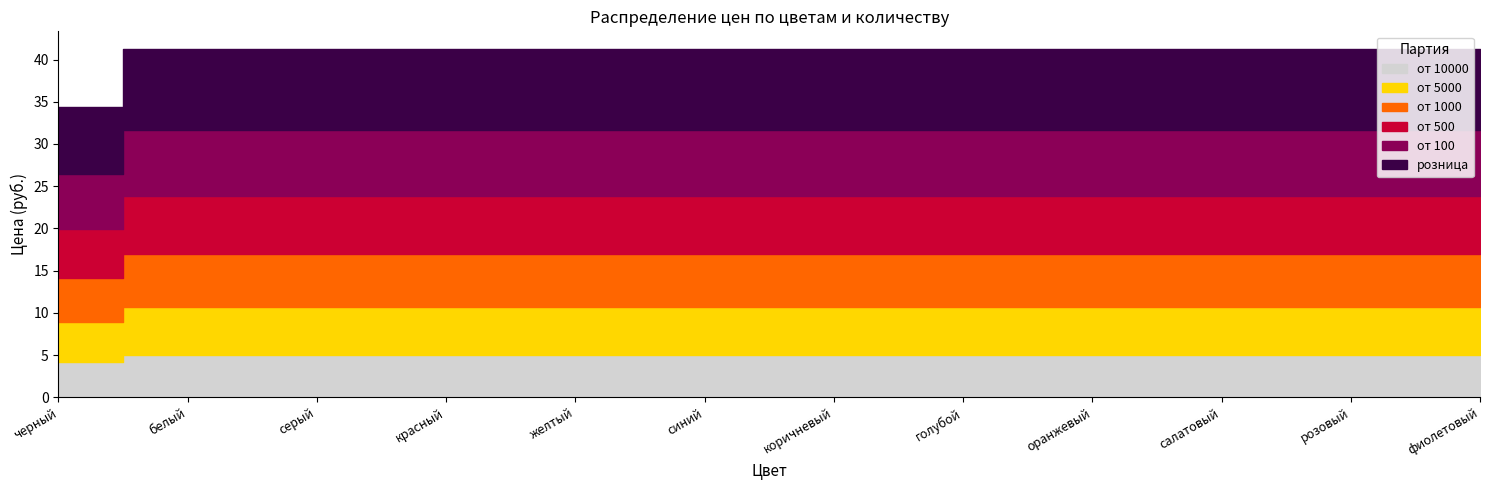

Reading left to right, transcribe all the data shown in this chart.

от 10000: черный=4.2	белый=5.0	серый=5.0	красный=5.0	желтый=5.0	синий=5.0	коричневый=5.0	голубой=5.0	оранжевый=5.0	салатовый=5.0	розовый=5.0	фиолетовый=5.0
от 5000: черный=4.7	белый=5.6	серый=5.6	красный=5.6	желтый=5.6	синий=5.6	коричневый=5.6	голубой=5.6	оранжевый=5.6	салатовый=5.6	розовый=5.6	фиолетовый=5.6
от 1000: черный=5.2	белый=6.2	серый=6.2	красный=6.2	желтый=6.2	синий=6.2	коричневый=6.2	голубой=6.2	оранжевый=6.2	салатовый=6.2	розовый=6.2	фиолетовый=6.2
от 500: черный=5.8	белый=7.0	серый=7.0	красный=7.0	желтый=7.0	синий=7.0	коричневый=7.0	голубой=7.0	оранжевый=7.0	салатовый=7.0	розовый=7.0	фиолетовый=7.0
от 100: черный=6.5	белый=7.8	серый=7.8	красный=7.8	желтый=7.8	синий=7.8	коричневый=7.8	голубой=7.8	оранжевый=7.8	салатовый=7.8	розовый=7.8	фиолетовый=7.8
розница: черный=8.0	белый=9.6	серый=9.6	красный=9.6	желтый=9.6	синий=9.6	коричневый=9.6	голубой=9.6	оранжевый=9.6	салатовый=9.6	розовый=9.6	фиолетовый=9.6